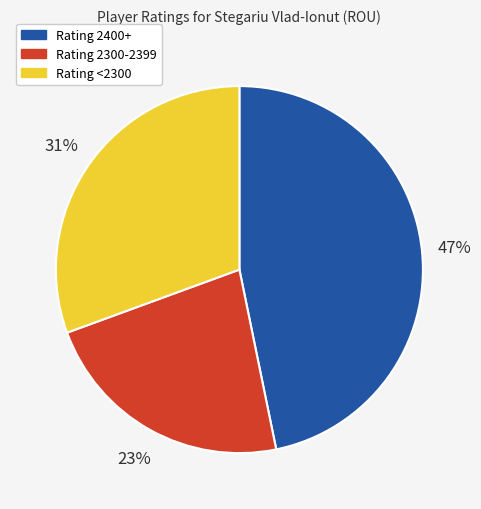

Does any single category account for the majority?

No